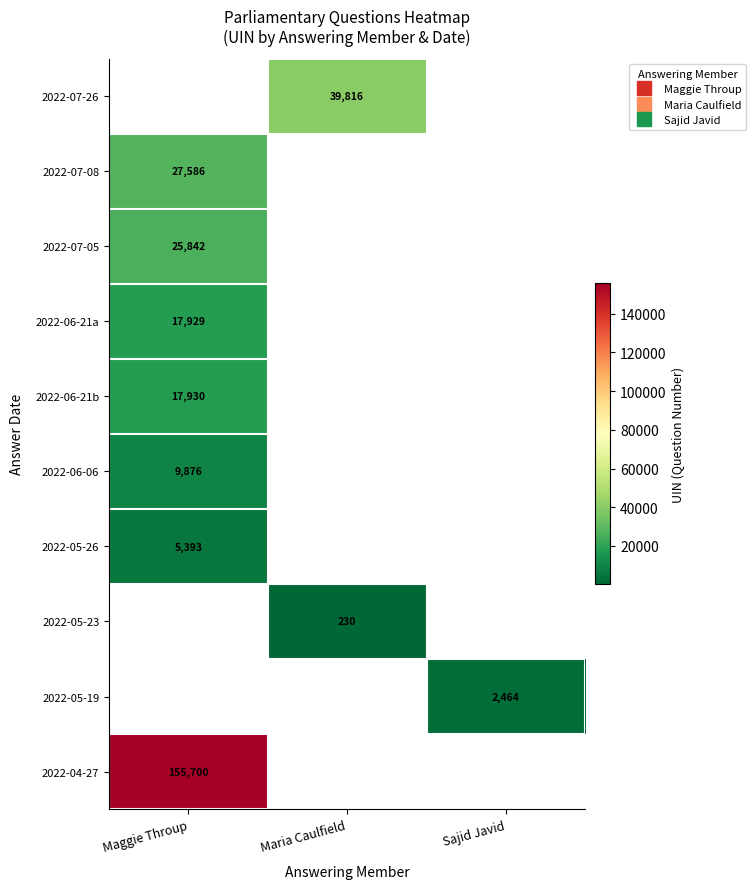

How many categories are shown in the chart?

3